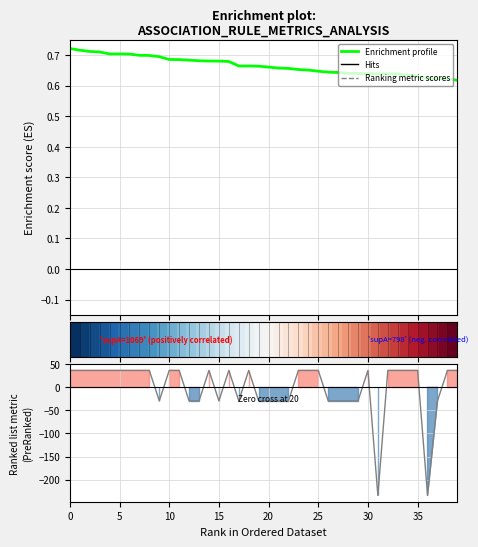

Does the chart display data point markers on the line(s)?

No